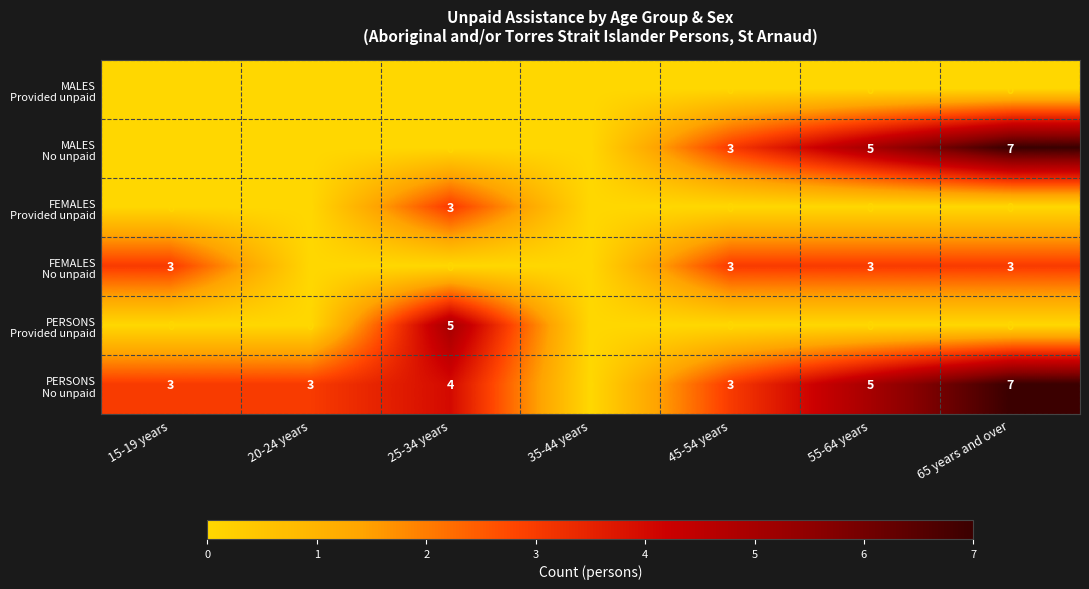

How many distinct data groups are displayed?

6